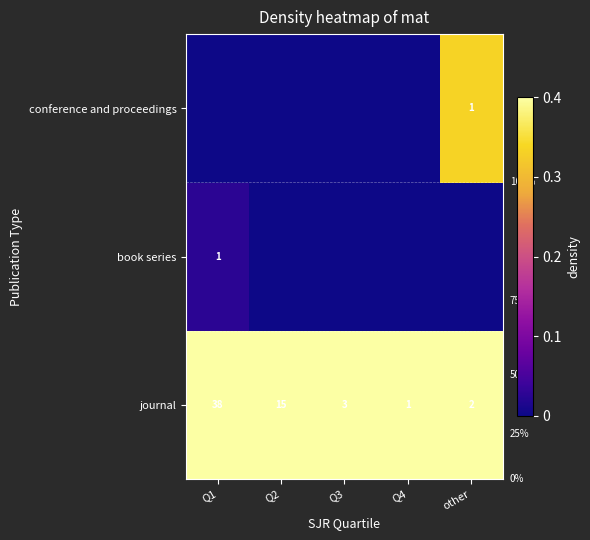

What is the difference between the highest and lowest values at other?

0.7